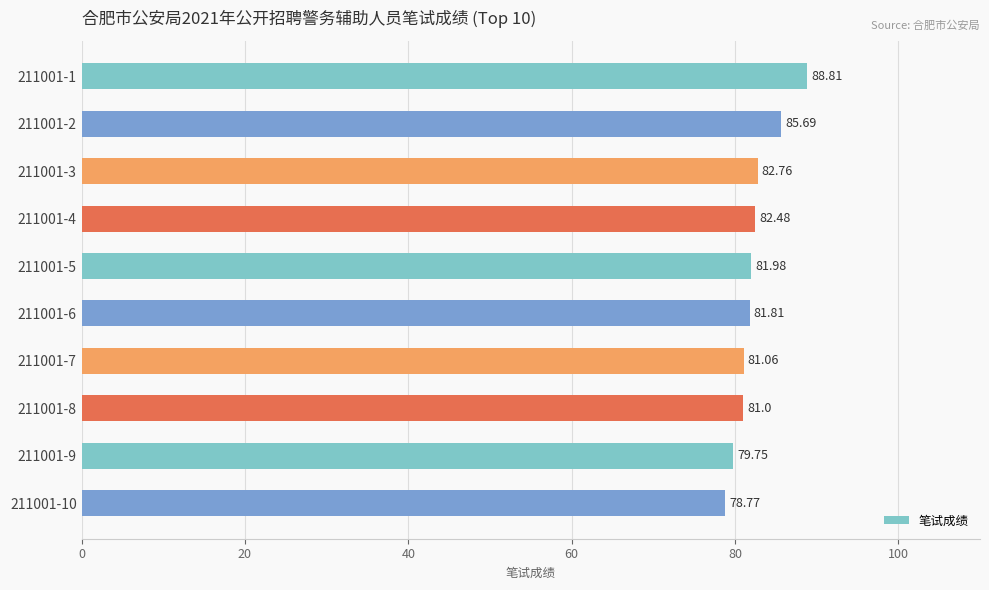

What is the minimum value shown in the chart?

78.8